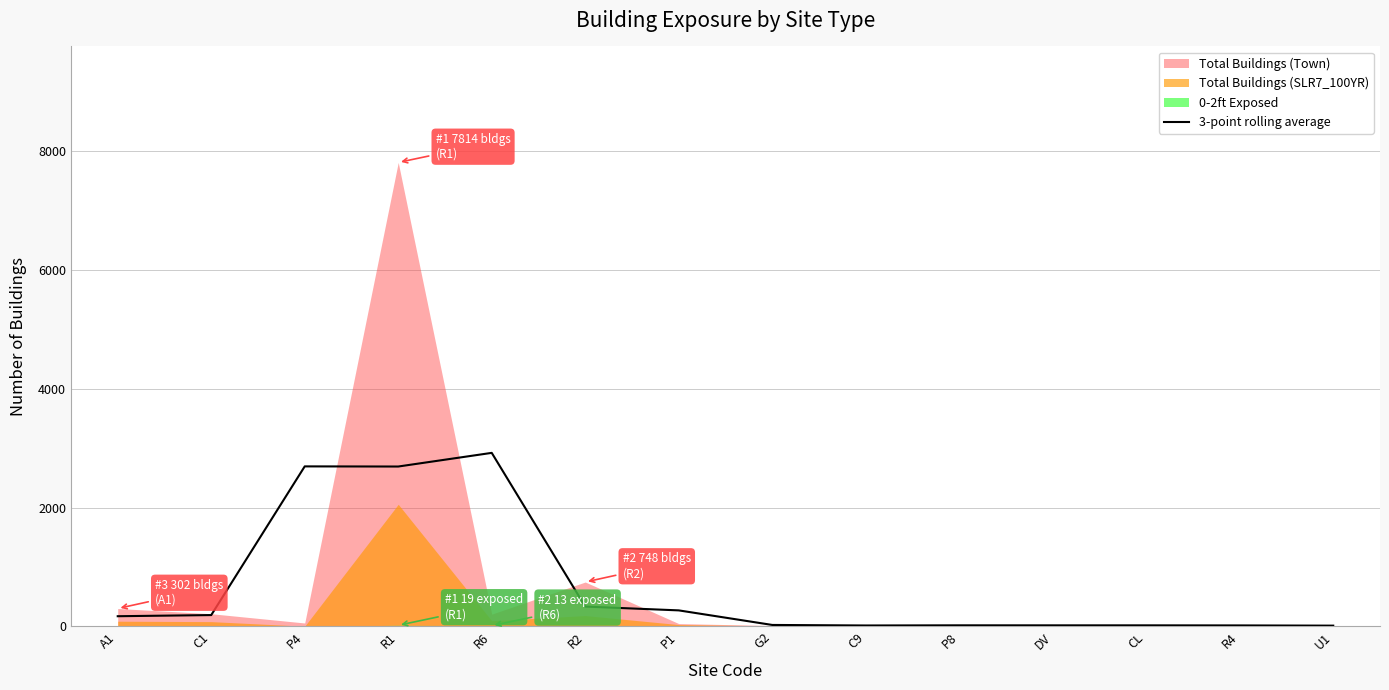

What is the highest value of the 3-point rolling average series?

2923.0